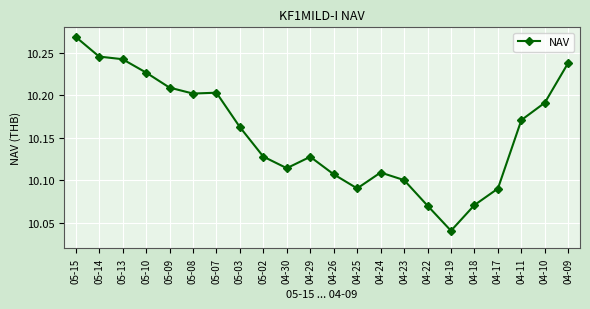

What is the sum of all values?

223.4